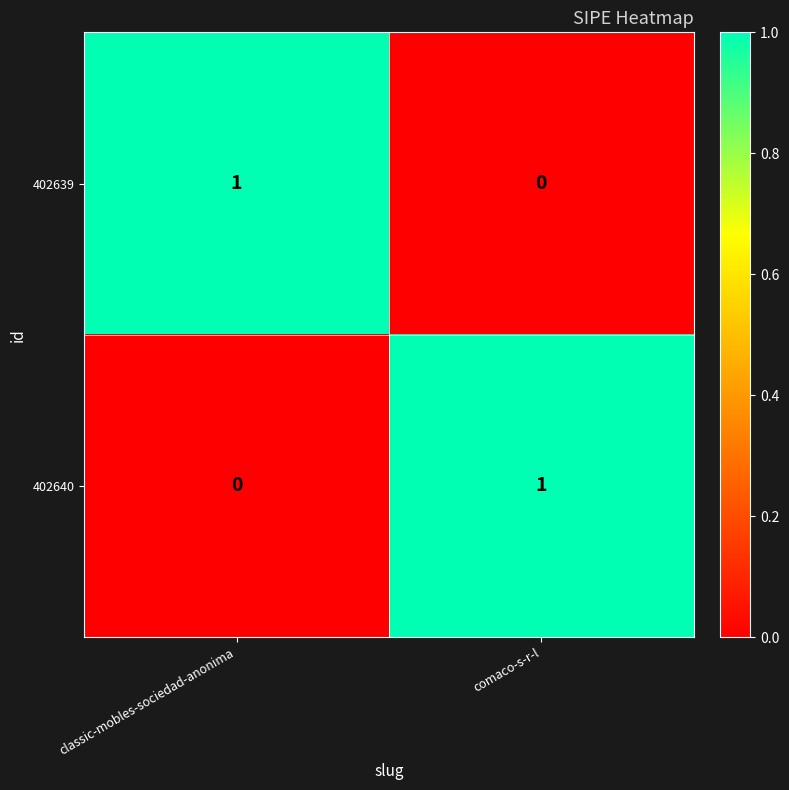

At how many categories does at least one series exceed 0?

2